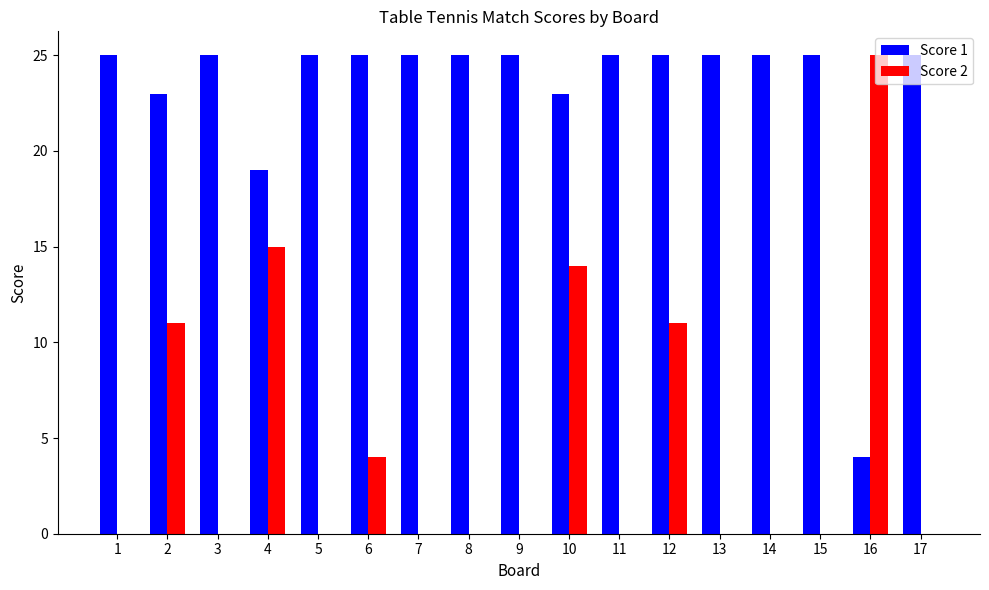

What is the sum of all Score 1 values?

394